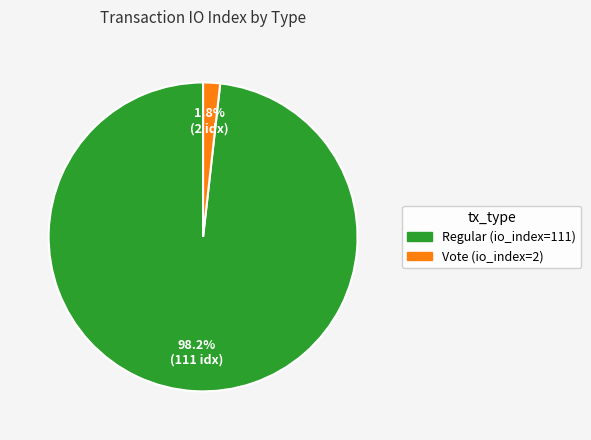

Rank the categories by value from lowest to highest.

Vote (io_index=2), Regular (io_index=111)